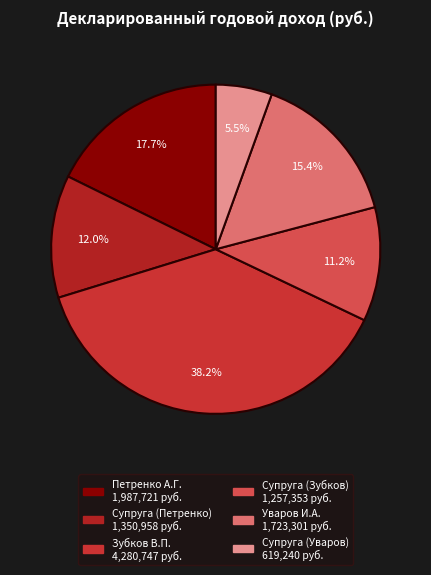

Is the sum of Петренко А.Г. and Супруга (Петренко) greater than half?

No